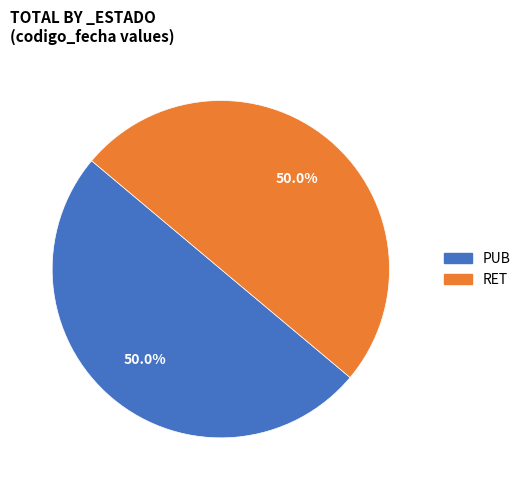

To the nearest percent, what portion does RET represent?

50%